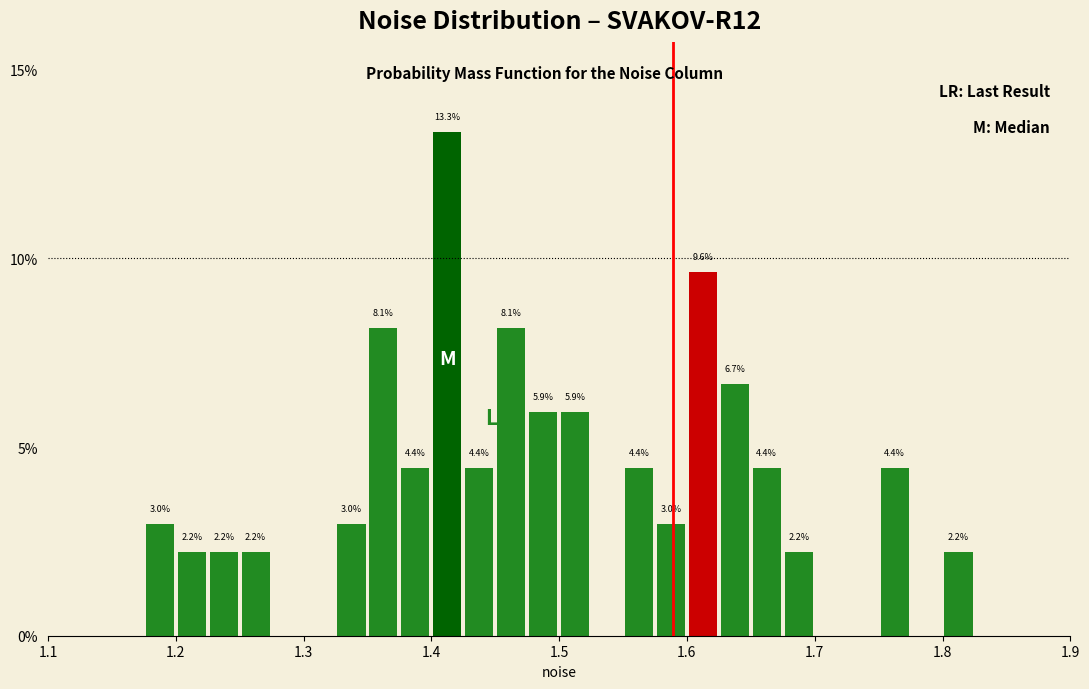

Around what value on the x-axis is the tallest bar? Give the approximate position of its centre, as read against the axis.

1.41